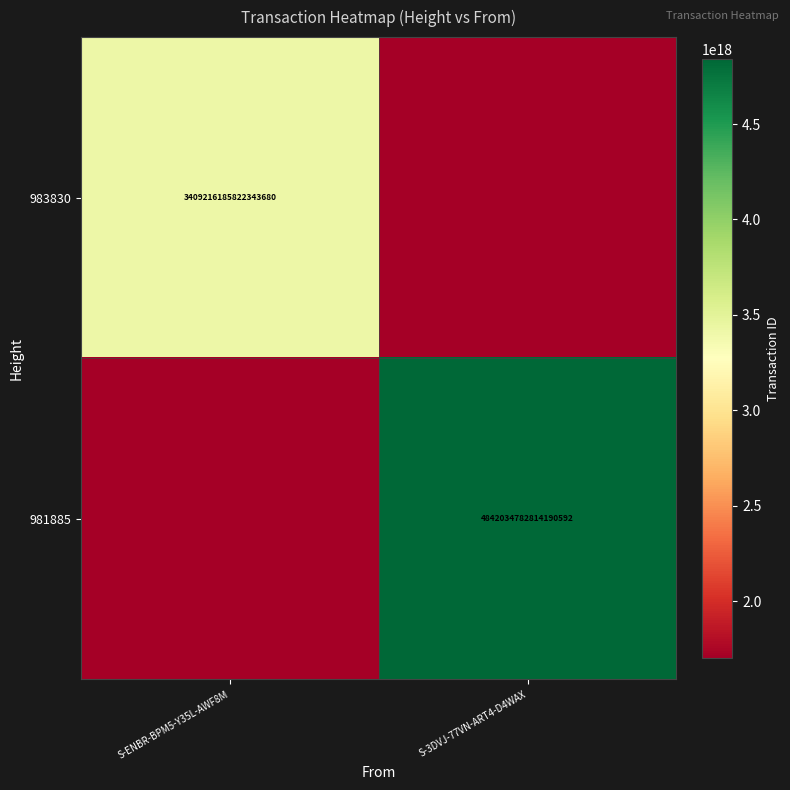

Is it true that 983830 equals 3409216185822343680 at S-ENBR-BPM5-Y35L-AWF8M?

True